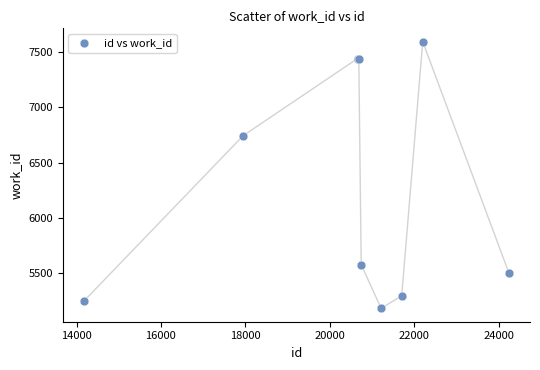

What Y value in the scatter plot is closest to 6387?

6742